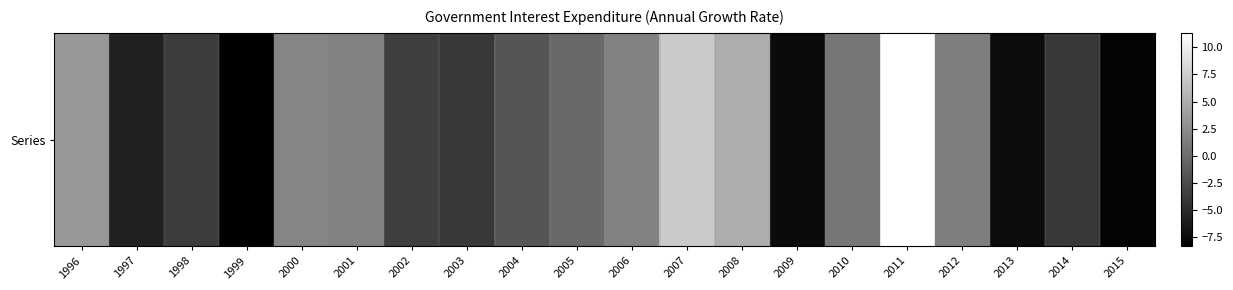

List the labels in order of value, largest first.

2011, 2007, 2008, 1996, 2000, 2006, 2001, 2012, 2010, 2005, 2004, 2002, 1998, 2003, 2014, 1997, 2013, 2009, 2015, 1999